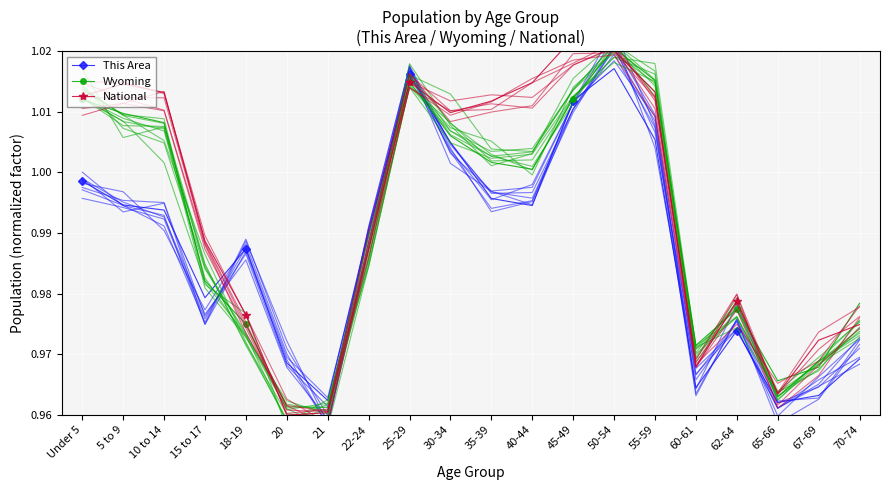

At how many categories does at least one series exceed 0?

20